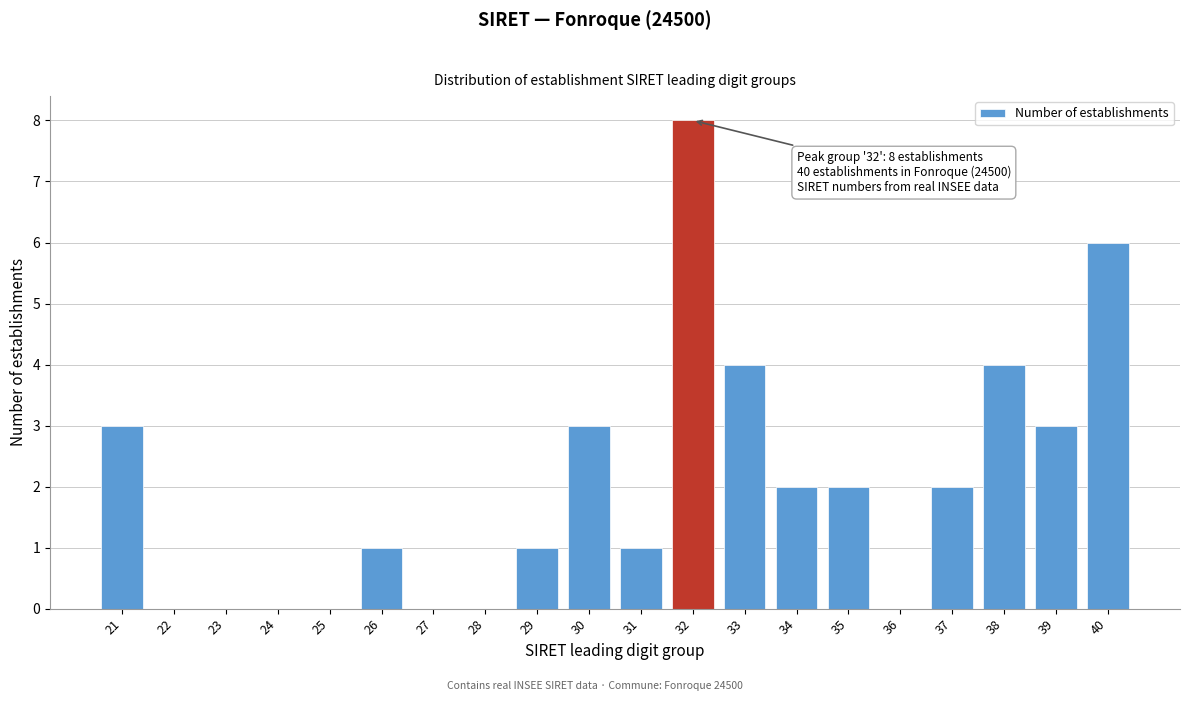

Reading left to right, transcribe all the data shown in this chart.

21=3	22=0	23=0	24=0	25=0	26=1	27=0	28=0	29=1	30=3	31=1	32=8	33=4	34=2	35=2	36=0	37=2	38=4	39=3	40=6